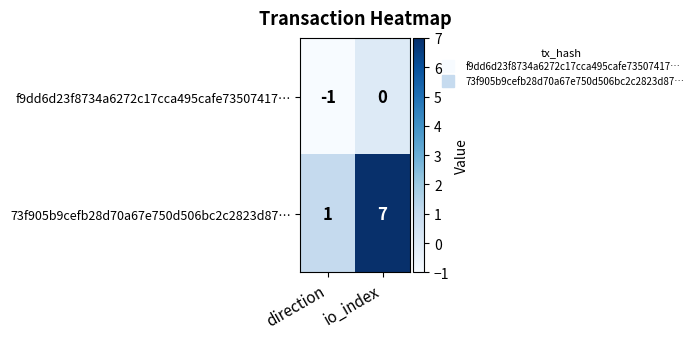

The value of 73f905b9cefb28d70a67e750d506bc2c2823d87… at io_index is 7. True or false?

True